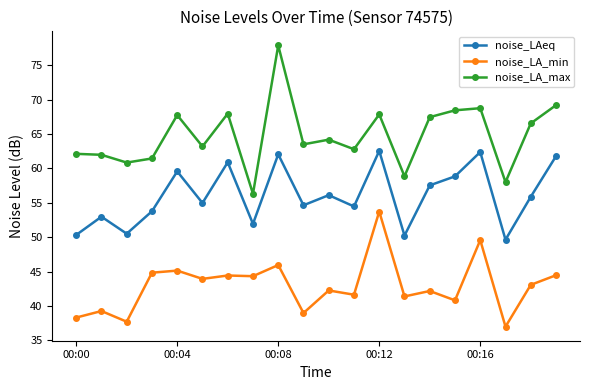

Which series has the widest spread of values?

noise_LA_max